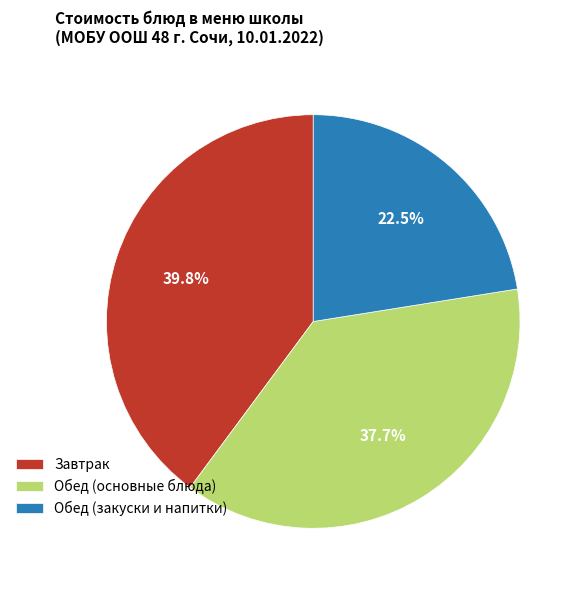

Is there any slice that represents more than half of the pie?

No